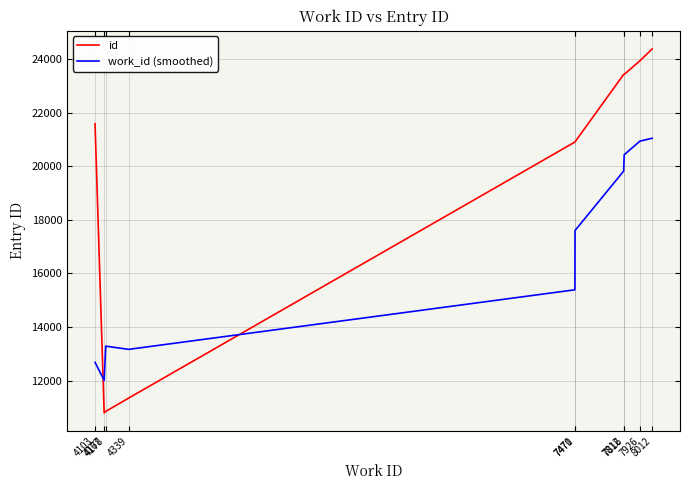

Rank the series by their average value, from lowest to highest.

work_id (smoothed), id